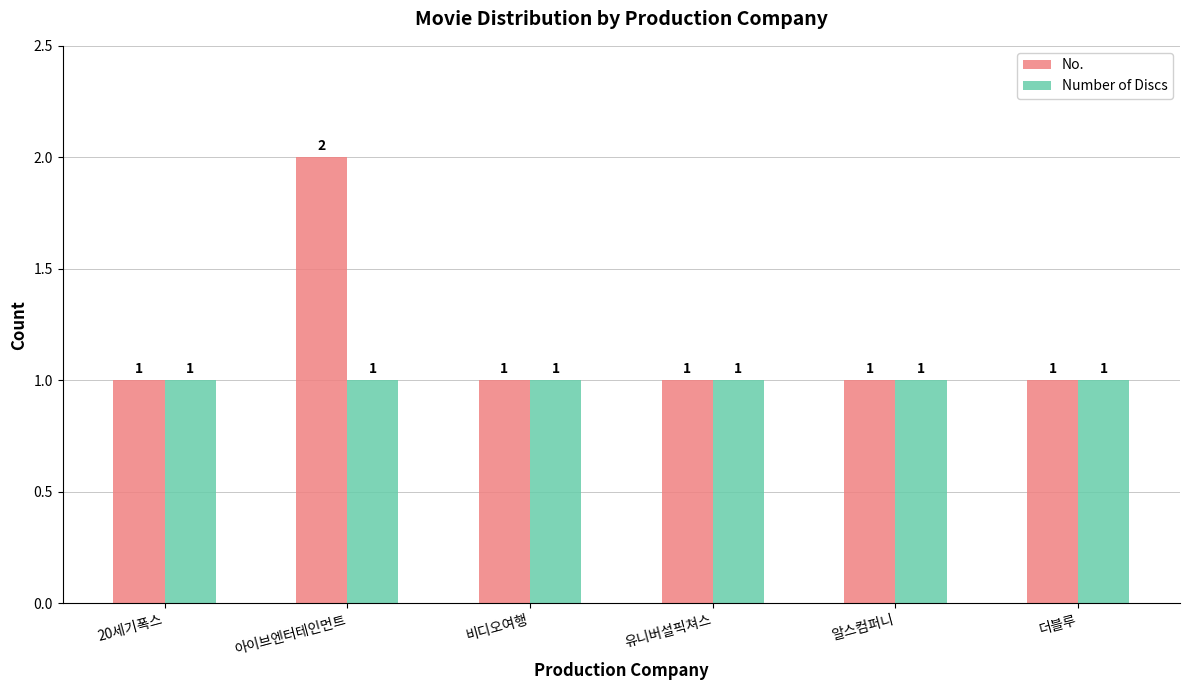

Reading left to right, extract all data points from this chart.

No.: 20세기폭스=1	아이브엔터테인먼트=2	비디오여행=1	유니버설픽쳐스=1	알스컴퍼니=1	더블루=1
Number of Discs: 20세기폭스=1	아이브엔터테인먼트=1	비디오여행=1	유니버설픽쳐스=1	알스컴퍼니=1	더블루=1